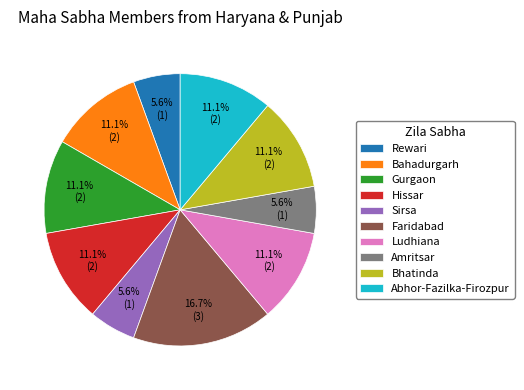

How many slices are in this pie chart?

10